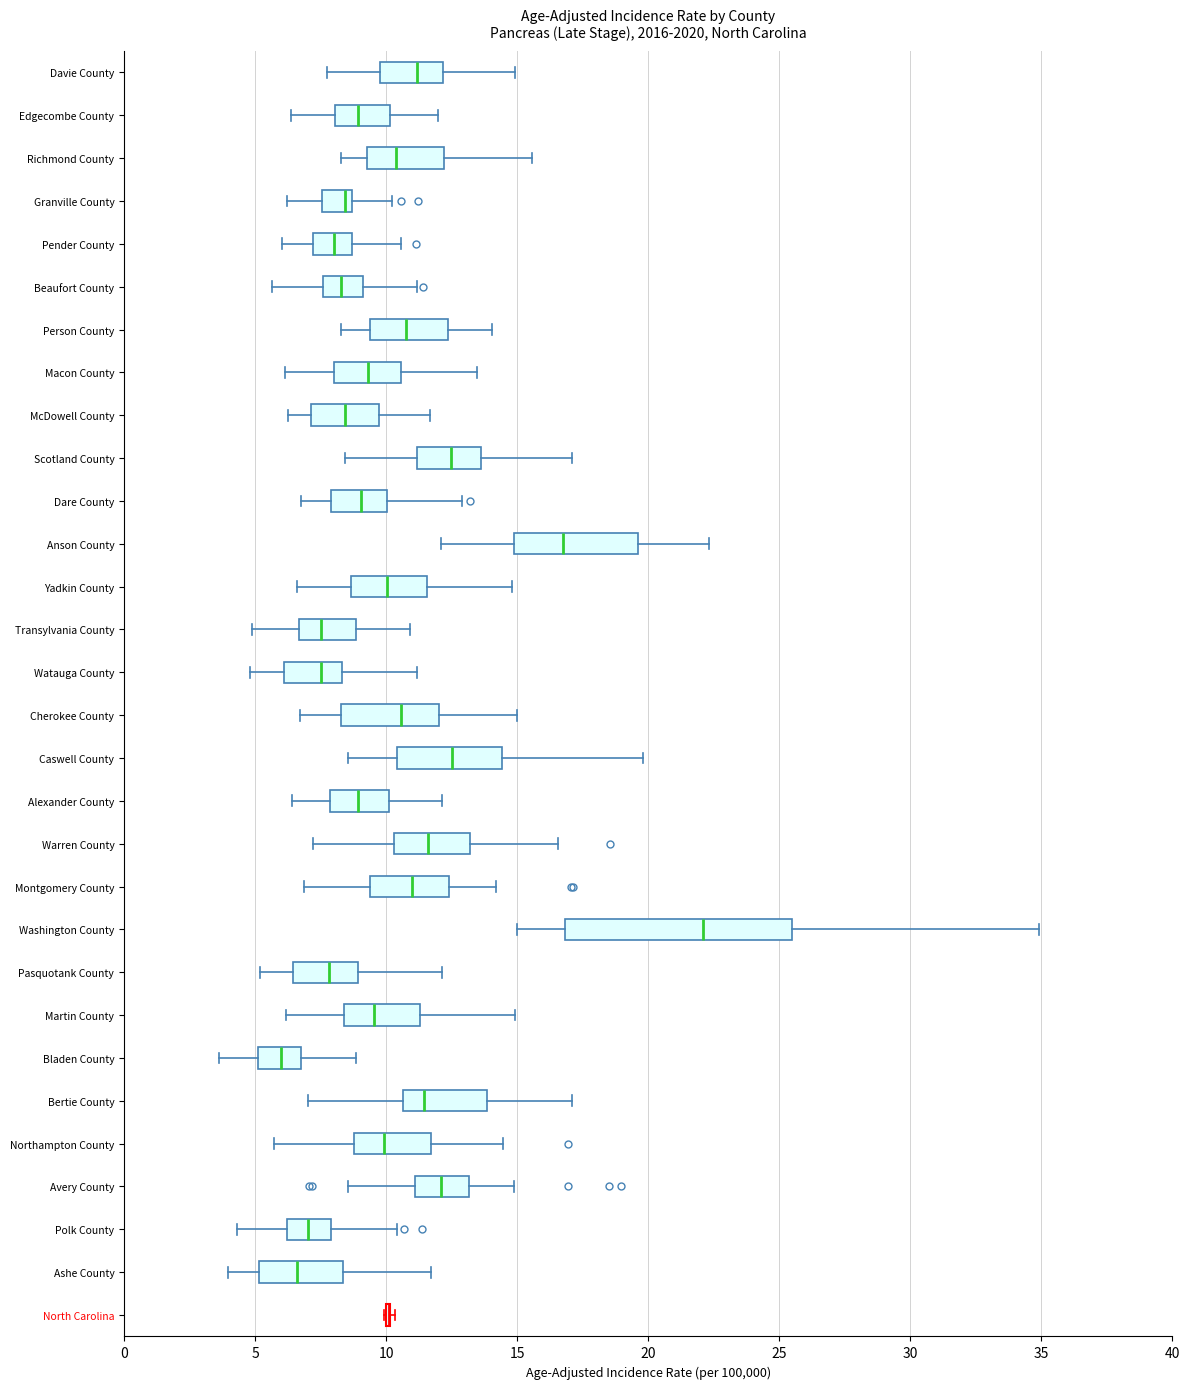

Reading bottom to top, transcribe this box plot: for each box, give where its median line is, the range the box spans, and where its two whiskers end, as read against the x-axis. The values are not printed on the chart, so give them approximately, as read against the axis.

North Carolina: box collapsed to a line at 10.0, whiskers 10.0 to 10.5
Ashe County: median 6.5, box 5.0 to 8.5, whiskers 4.0 to 11.5
Polk County: median 7.0, box 6.0 to 8.0, whiskers 4.5 to 10.5
Avery County: median 12.0, box 11.0 to 13.0, whiskers 8.5 to 15.0
Northampton County: median 10.0, box 9.0 to 11.5, whiskers 5.5 to 14.5
Bertie County: median 11.5, box 10.5 to 14.0, whiskers 7.0 to 17.0
Bladen County: median 6.0, box 5.0 to 6.5, whiskers 3.5 to 9.0
Martin County: median 9.5, box 8.5 to 11.5, whiskers 6.0 to 15.0
Pasquotank County: median 8.0, box 6.5 to 9.0, whiskers 5.0 to 12.0
Washington County: median 22.0, box 17.0 to 25.5, whiskers 15.0 to 35.0
Montgomery County: median 11.0, box 9.5 to 12.5, whiskers 7.0 to 14.0
Warren County: median 11.5, box 10.5 to 13.0, whiskers 7.0 to 16.5
Alexander County: median 9.0, box 8.0 to 10.0, whiskers 6.5 to 12.0
Caswell County: median 12.5, box 10.5 to 14.5, whiskers 8.5 to 20.0
Cherokee County: median 10.5, box 8.5 to 12.0, whiskers 6.5 to 15.0
Watauga County: median 7.5, box 6.0 to 8.5, whiskers 5.0 to 11.0
Transylvania County: median 7.5, box 6.5 to 9.0, whiskers 5.0 to 11.0
Yadkin County: median 10.0, box 8.5 to 11.5, whiskers 6.5 to 15.0
Anson County: median 16.5, box 15.0 to 19.5, whiskers 12.0 to 22.5
Dare County: median 9.0, box 8.0 to 10.0, whiskers 7.0 to 13.0
Scotland County: median 12.5, box 11.0 to 13.5, whiskers 8.5 to 17.0
McDowell County: median 8.5, box 7.0 to 9.5, whiskers 6.5 to 11.5
Macon County: median 9.5, box 8.0 to 10.5, whiskers 6.0 to 13.5
Person County: median 11.0, box 9.5 to 12.5, whiskers 8.5 to 14.0
Beaufort County: median 8.5, box 7.5 to 9.0, whiskers 5.5 to 11.0
Pender County: median 8.0, box 7.0 to 8.5, whiskers 6.0 to 10.5
Granville County: median 8.5 (just left of the box's right edge), box 7.5 to 8.5, whiskers 6.0 to 10.0
Richmond County: median 10.5, box 9.5 to 12.0, whiskers 8.5 to 15.5
Edgecombe County: median 9.0, box 8.0 to 10.0, whiskers 6.5 to 12.0
Davie County: median 11.0, box 10.0 to 12.0, whiskers 7.5 to 15.0